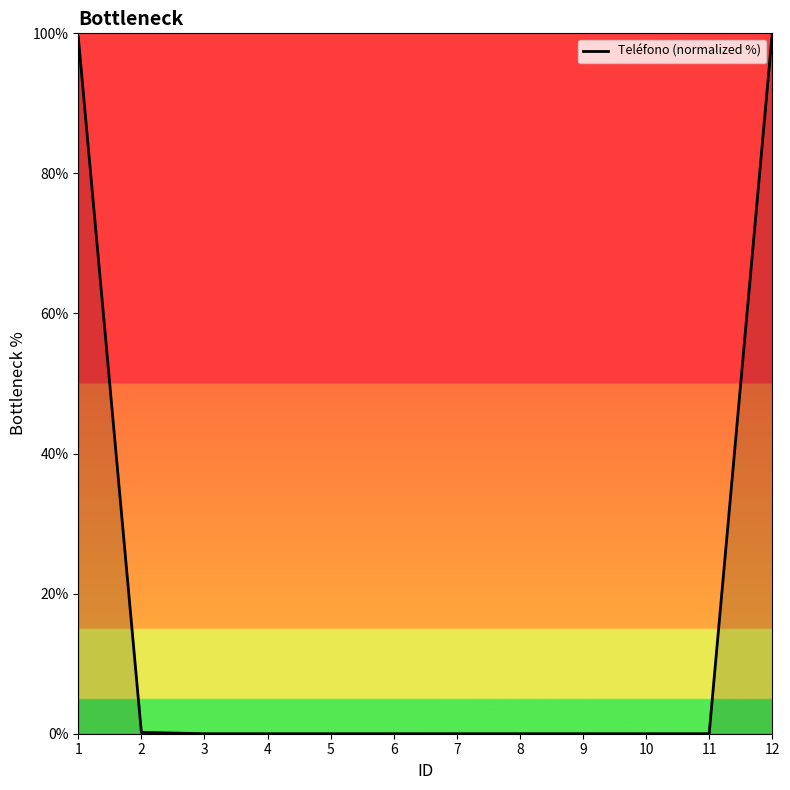

What is the maximum value shown in the chart?

100.0